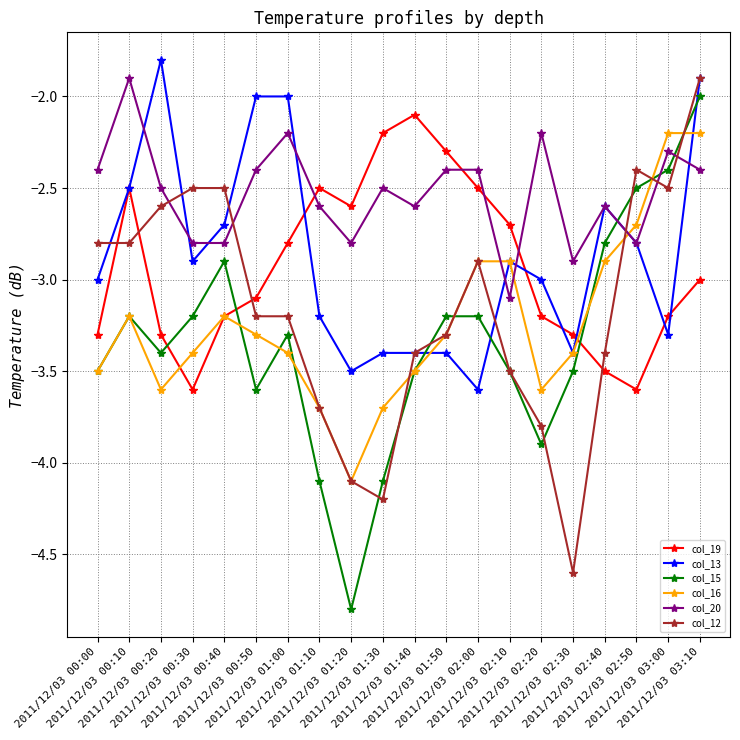

At which category is the sum across all series the highest?

2011/12/03 03:10